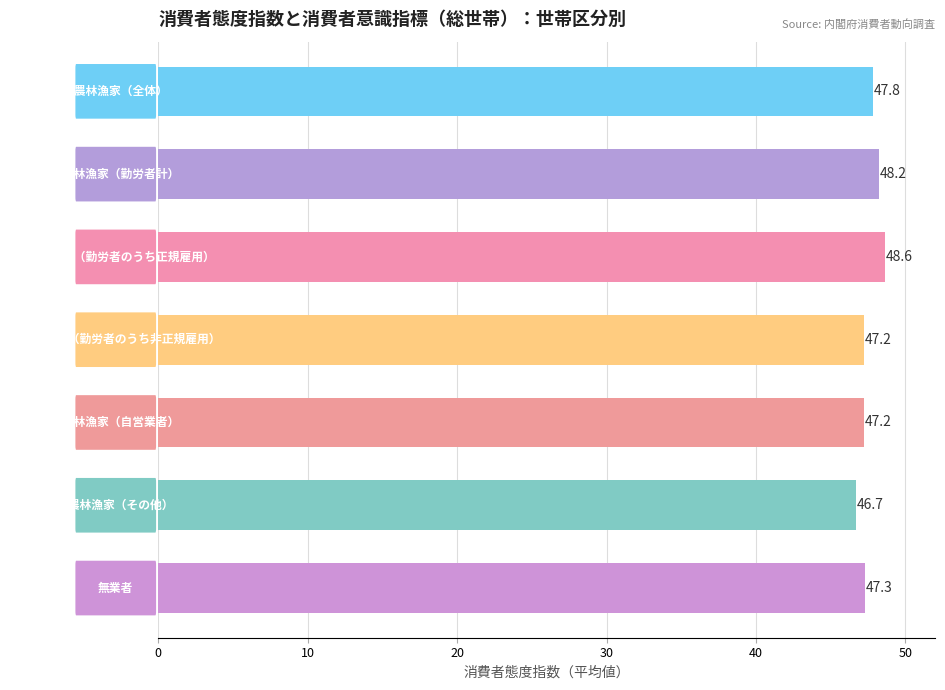

What is the value of the 6th bar from the top?

46.7